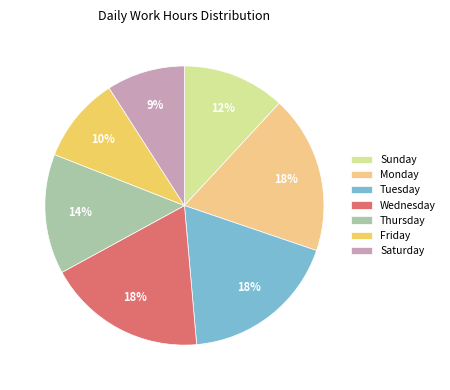

The Saturday slice represents 9% of the pie. True or false?

True